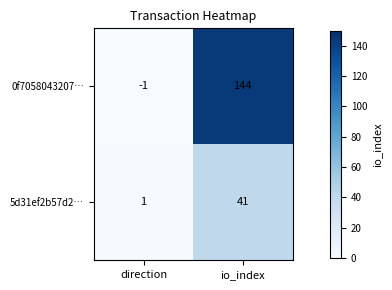

Which category has the highest value across all series?

io_index